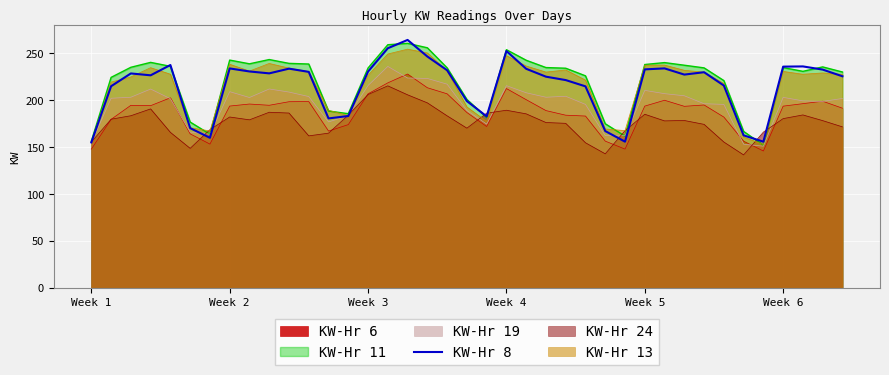

What is the change in value from 12 to 16?

+83.6